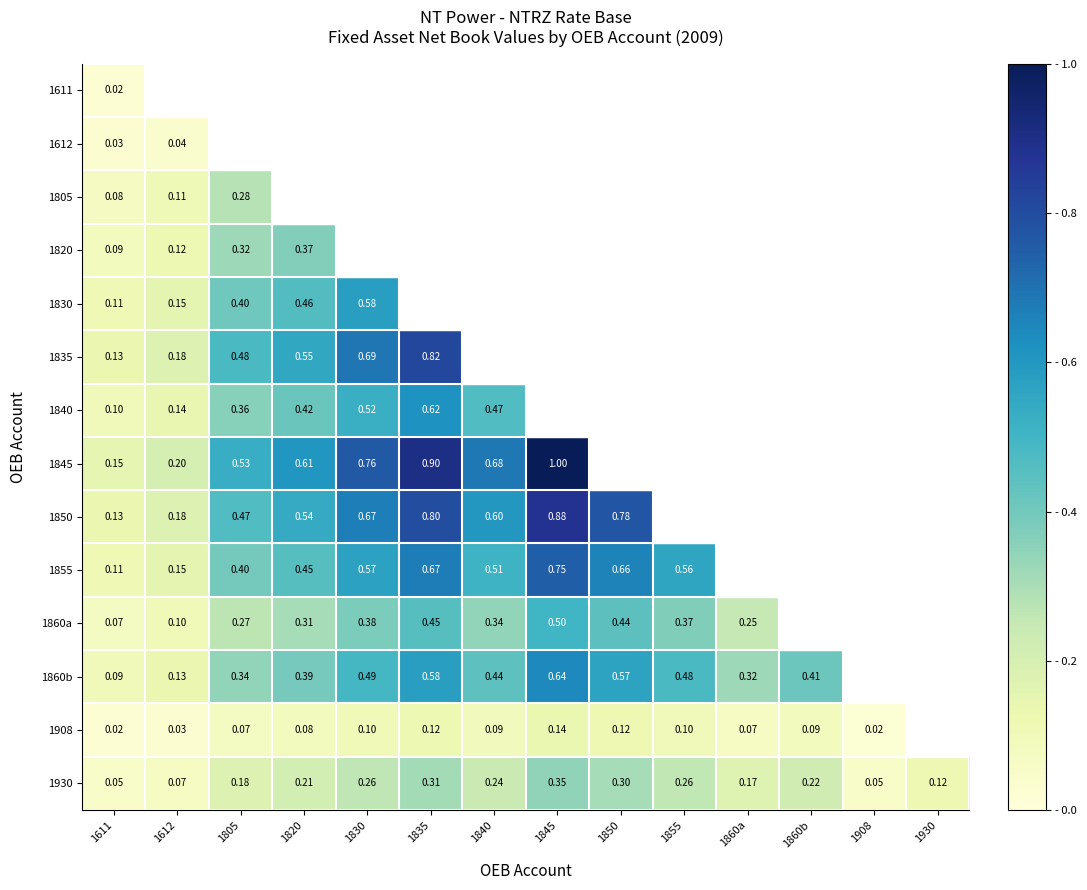

True or false: 1805 has a value of 0.3 at 1805.

True